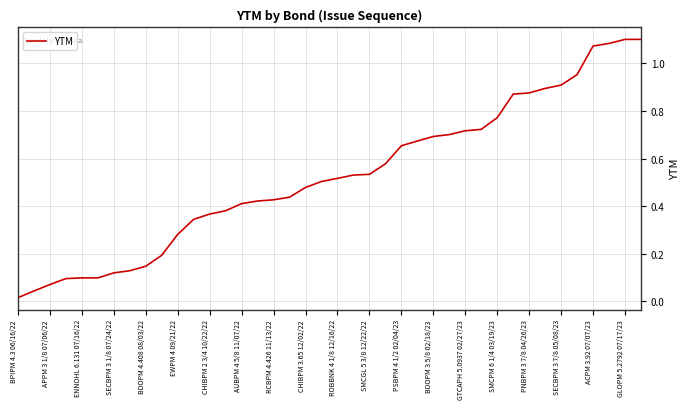

What is the greatest value displayed?

1.1